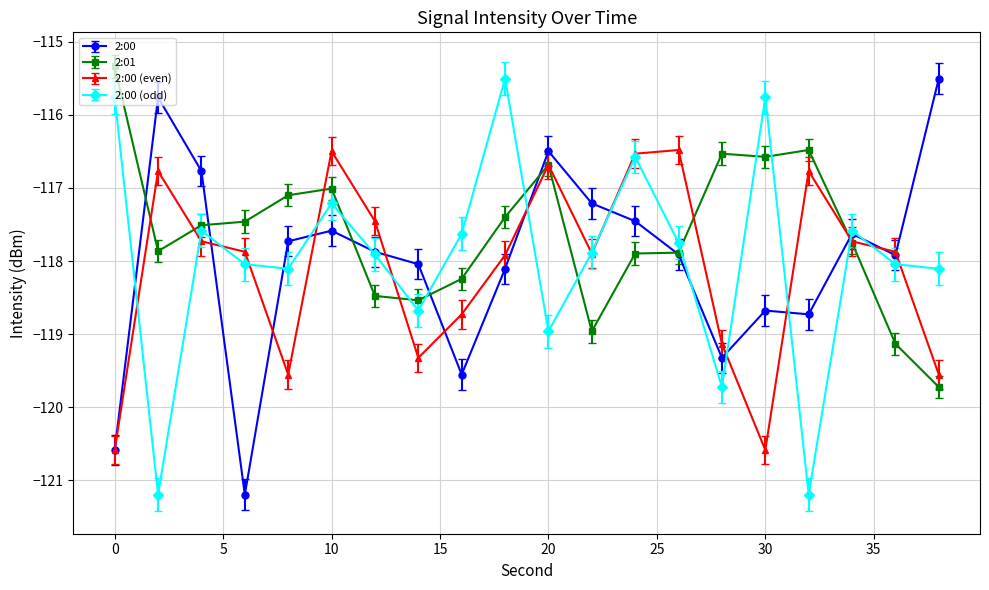

How many lines are shown in the chart?

4